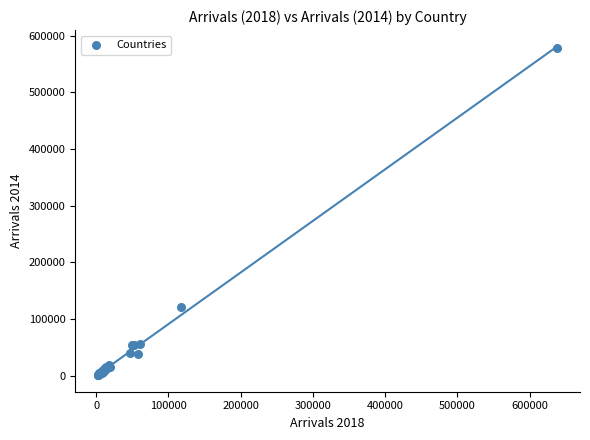

What Y value in the scatter plot is closest to 289657?

121948